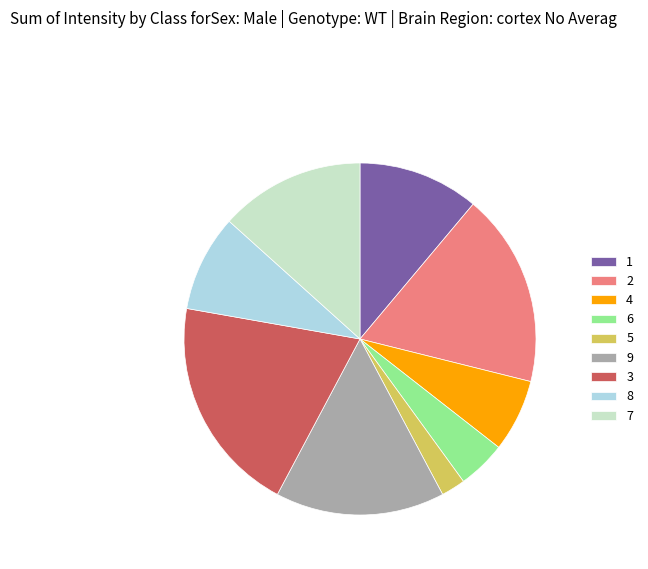

Do 6 and 3 together represent more than half of the pie?

No